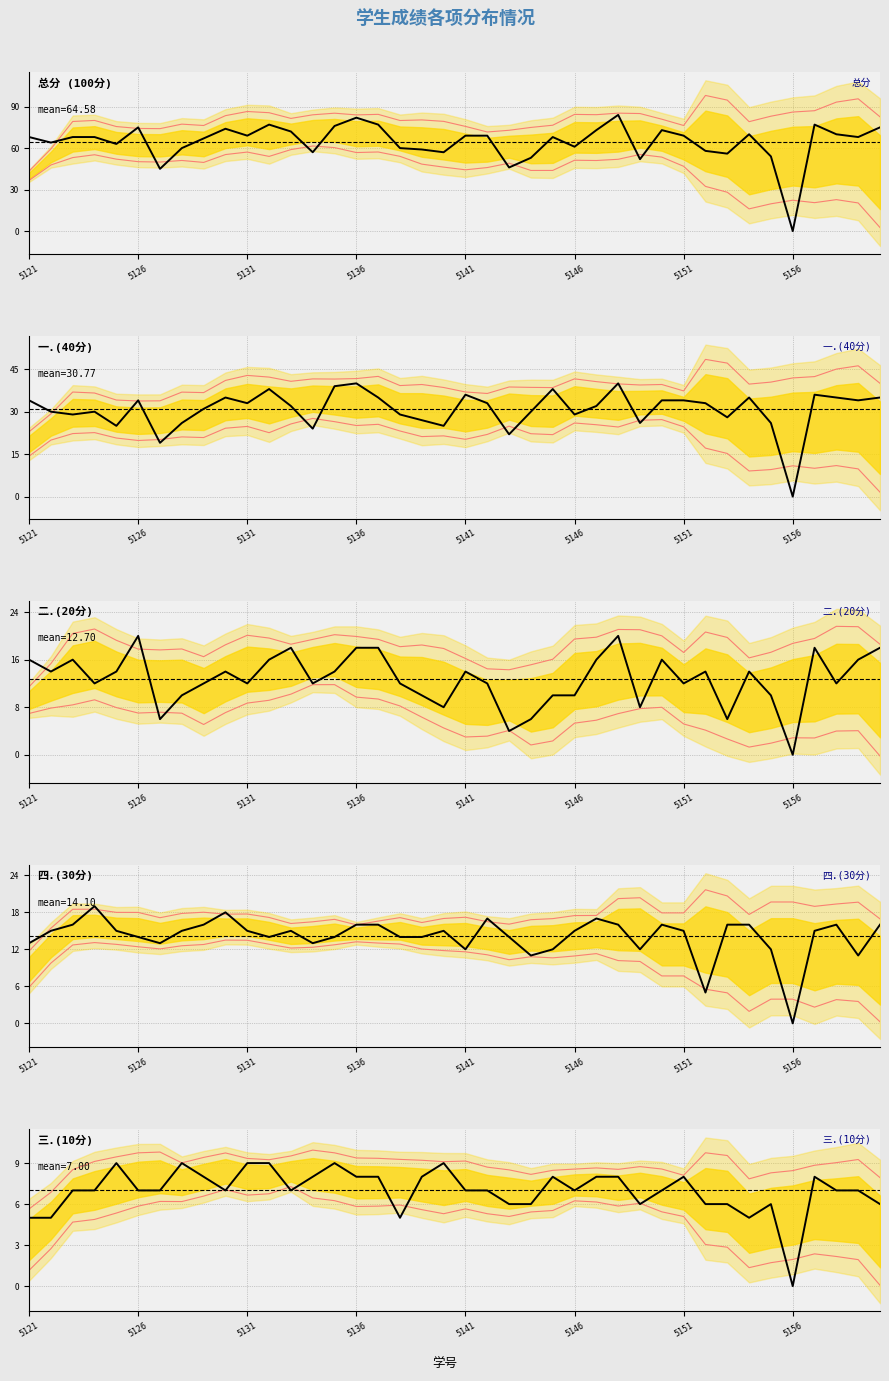

Which has a higher value, 22 or 33?

33